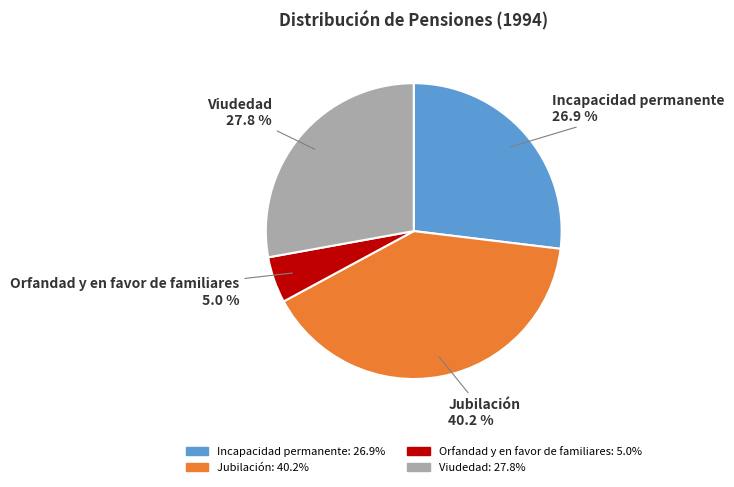

Is there any slice that represents more than half of the pie?

No